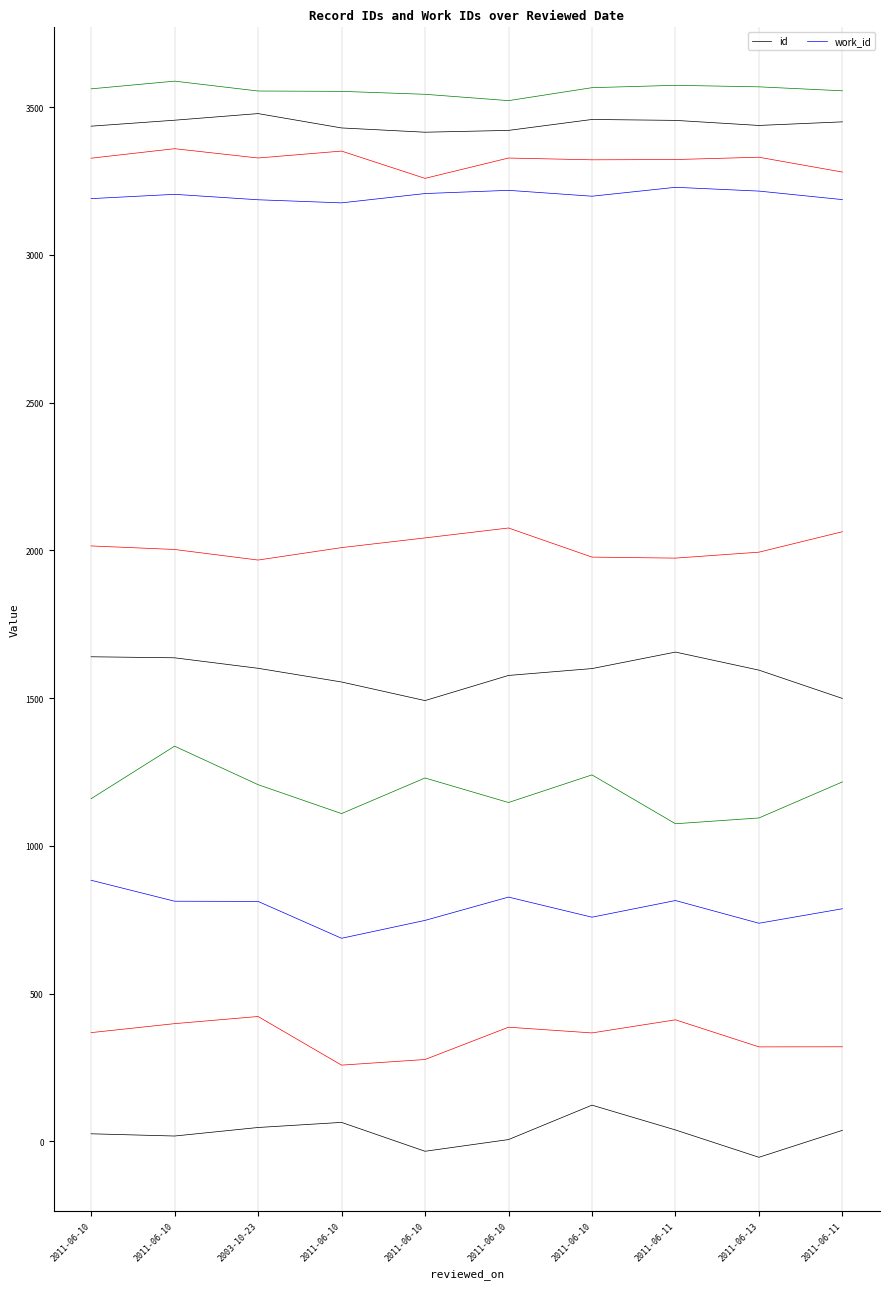

Where is work_id nearest to the value 3202?

2011-06-10